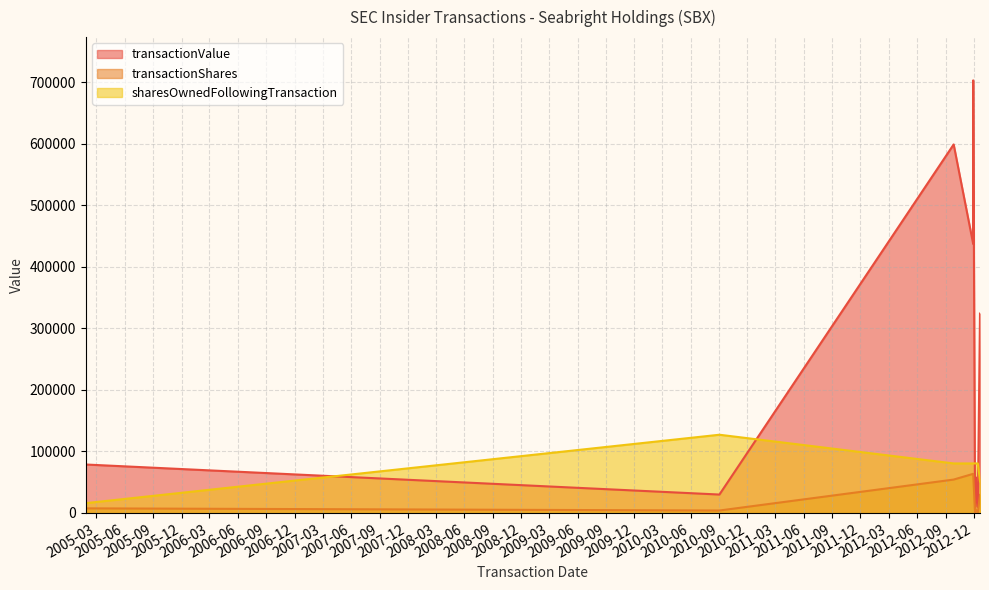

True or false: transactionValue and sharesOwnedFollowingTransaction intersect in this chart.

False